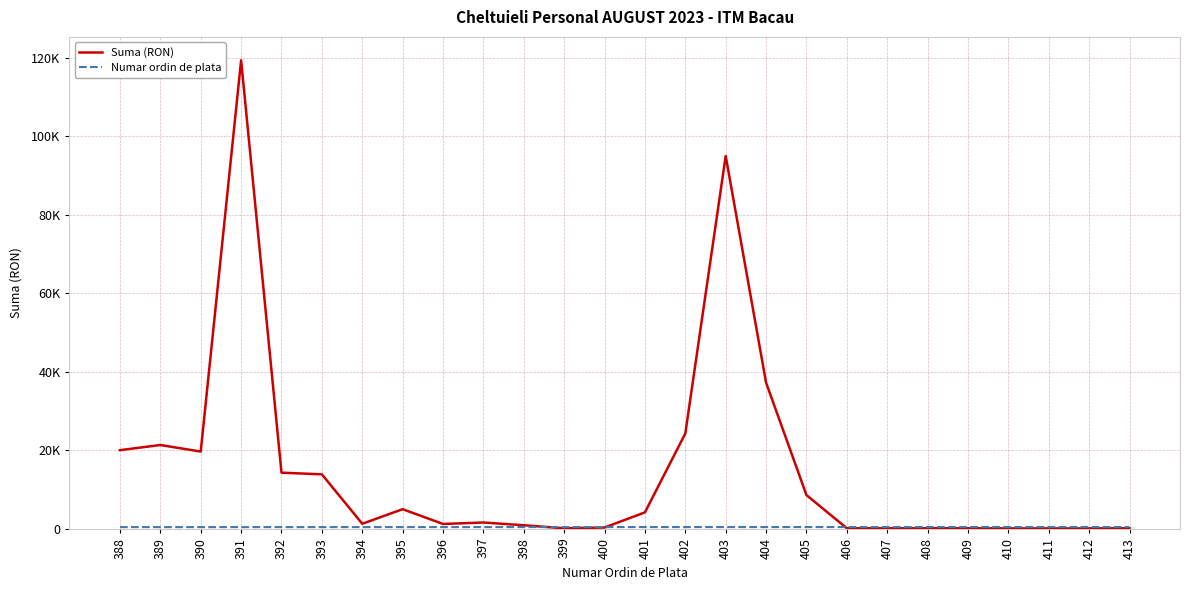

Does the chart display data point markers on the line(s)?

No